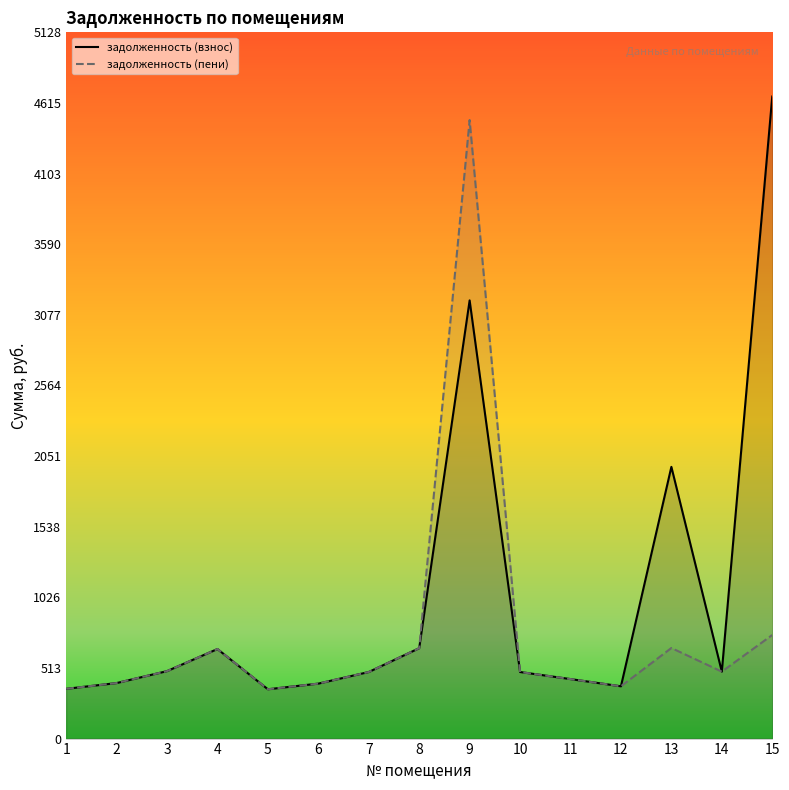

How many values in the задолженность (пени) series exceed 483?

9